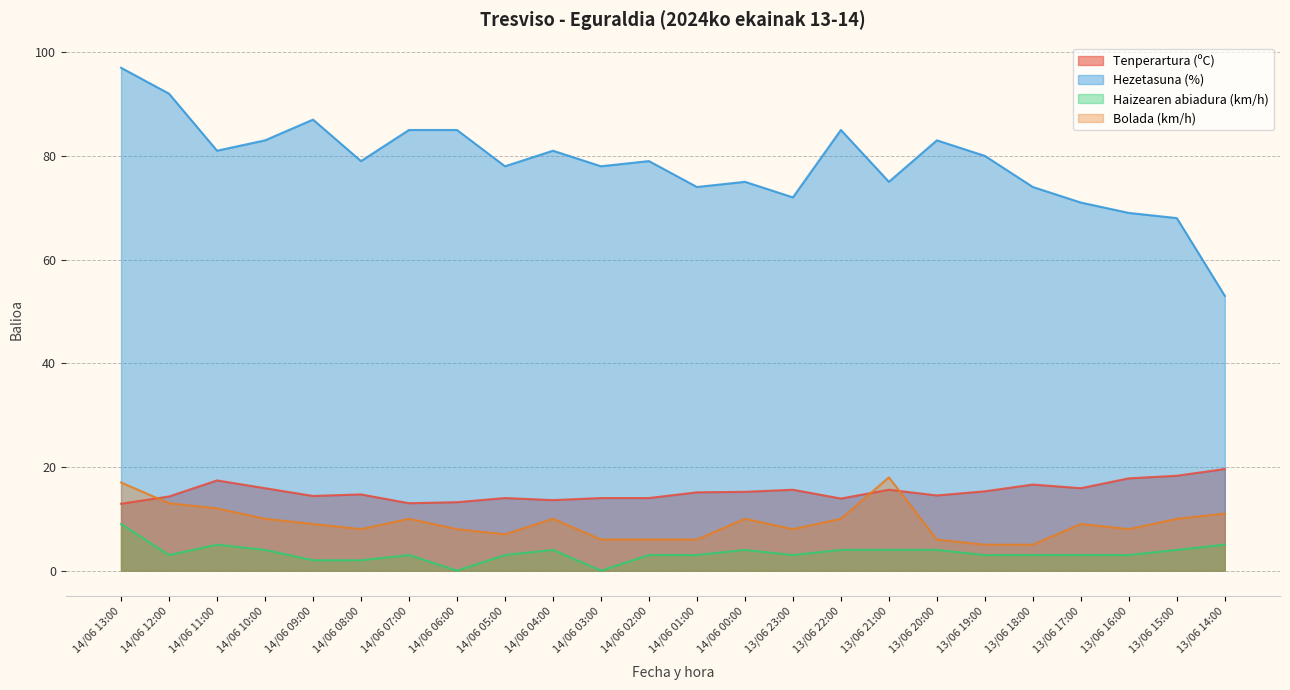

Where is the first local minimum for Haizearen abiadura (km/h)?

14/06 12:00